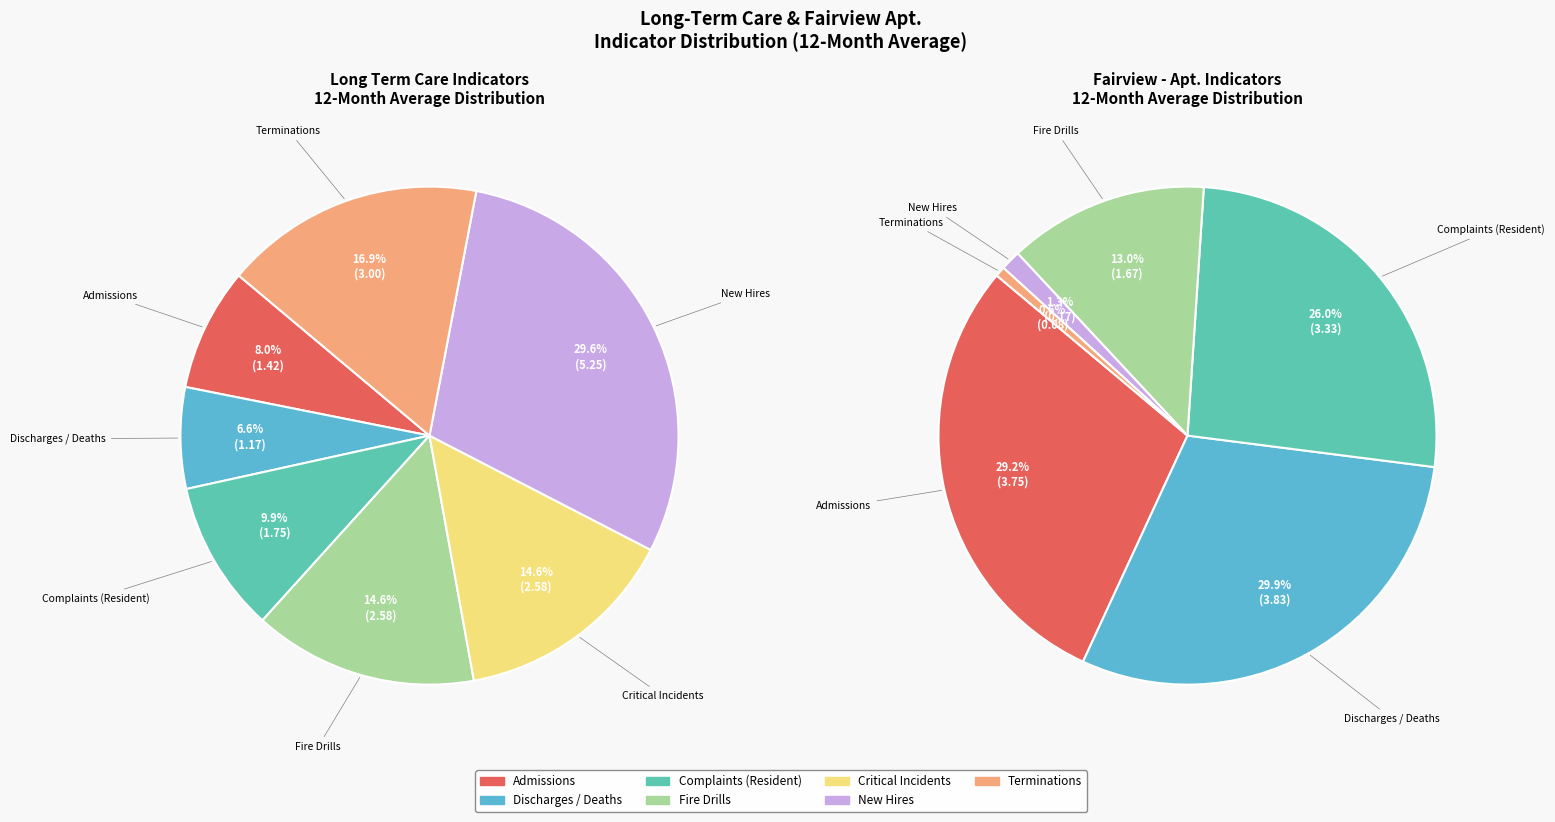

True or false: Complaints (Resident) accounts for 10% of the total.

True